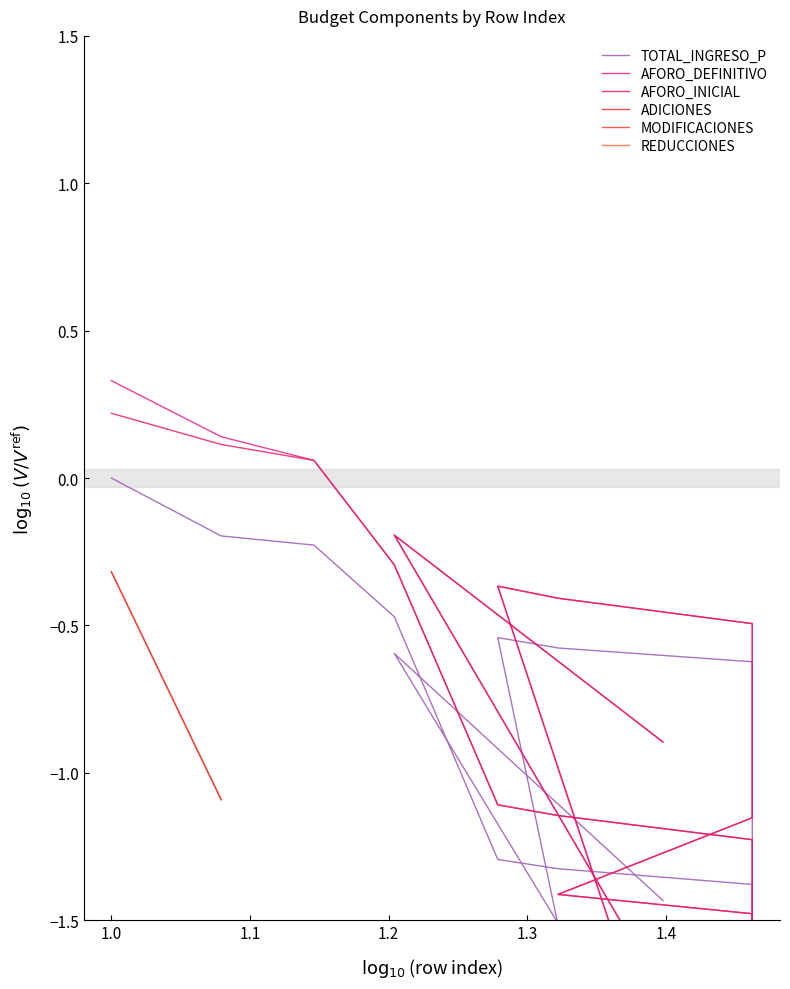

In AFORO_DEFINITIVO, how many points are higher than both neighbors (excluding endpoints)?

2